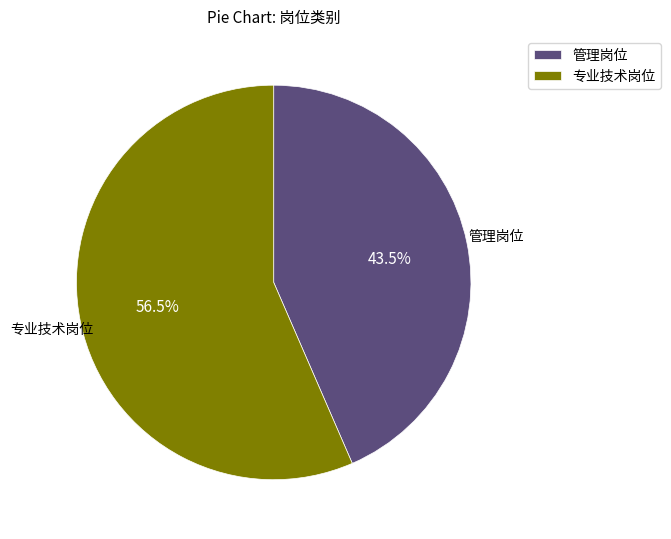

Which category has the biggest portion of the pie?

专业技术岗位